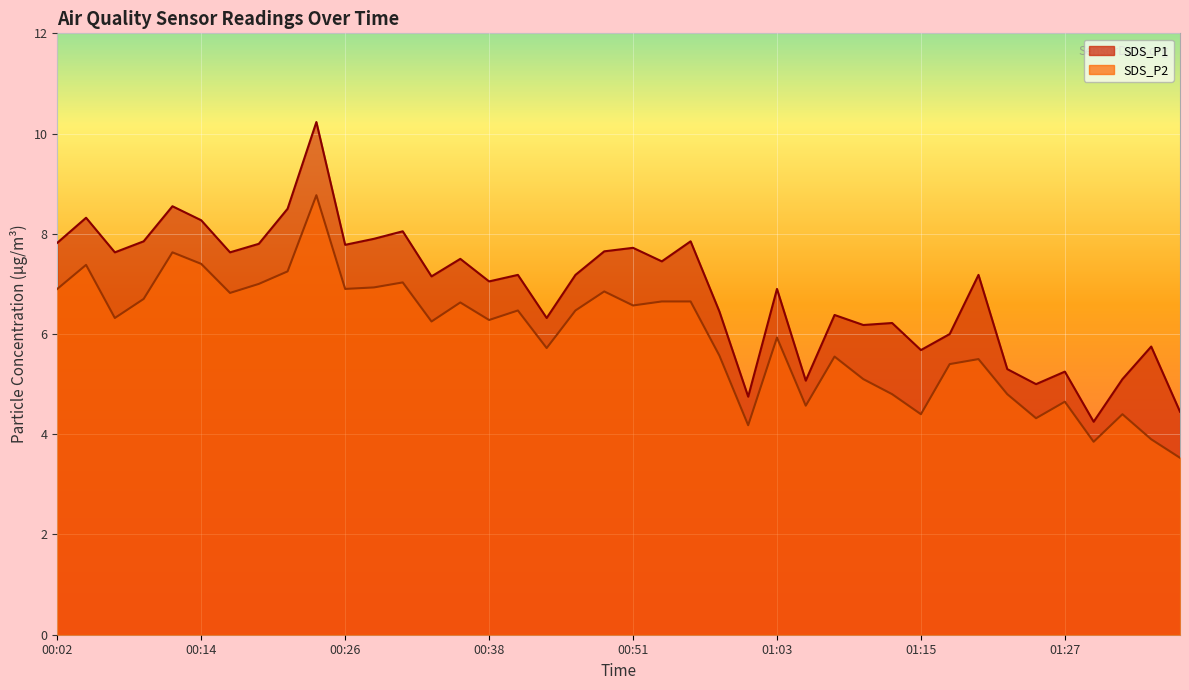

What is the highest value of the SDS_P2 series?

8.8